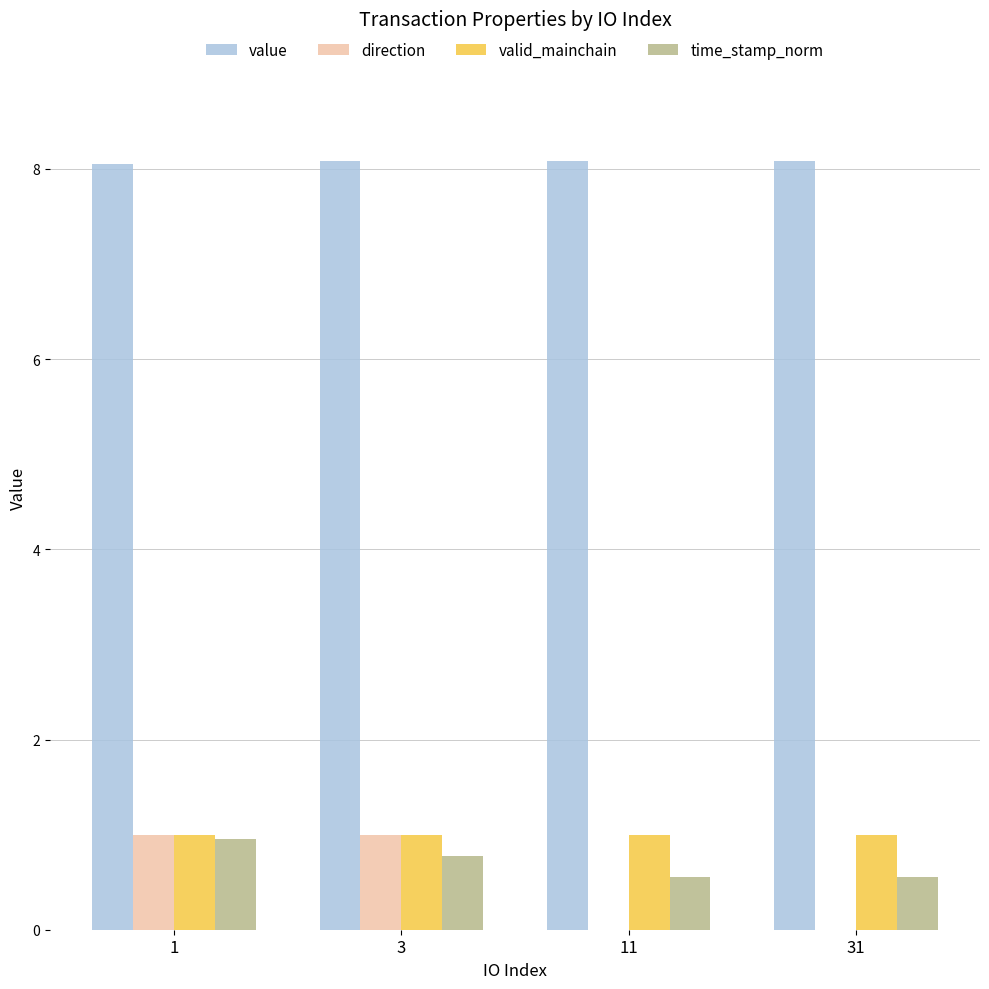

Reading right to left, what are all the values shown in this chart?

value: 31=8.1	11=8.1	3=8.1	1=8.1
direction: 31=-1.0	11=-1.0	3=1.0	1=1.0
valid_mainchain: 31=1.0	11=1.0	3=1.0	1=1.0
time_stamp_norm: 31=0.5	11=0.6	3=0.8	1=1.0